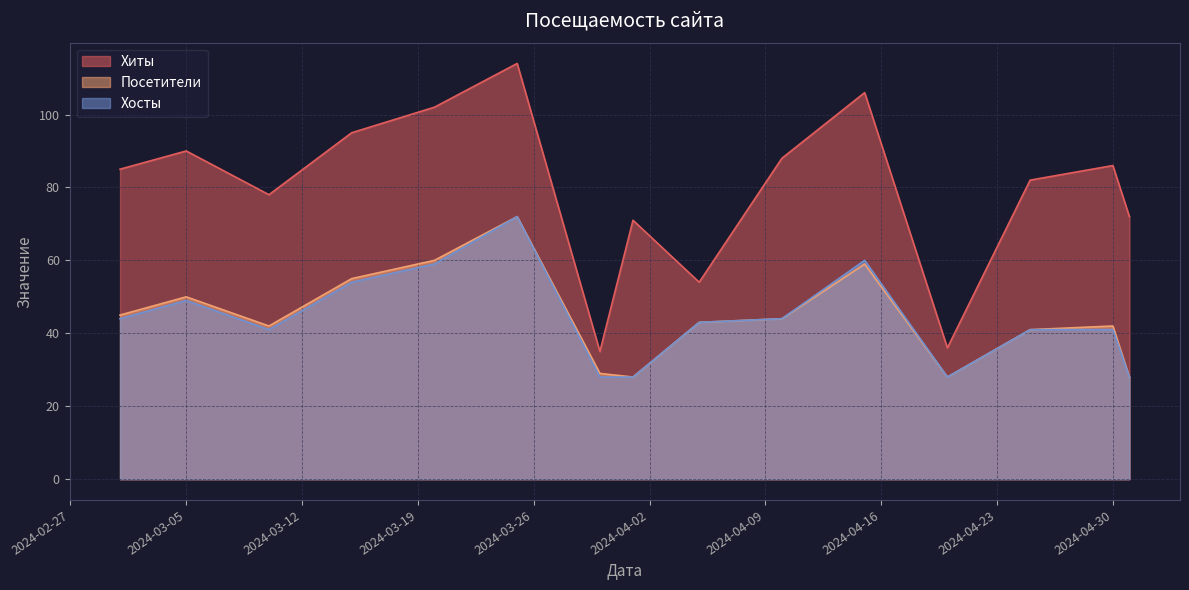

How many interior local peaks does the Хиты series have?

5